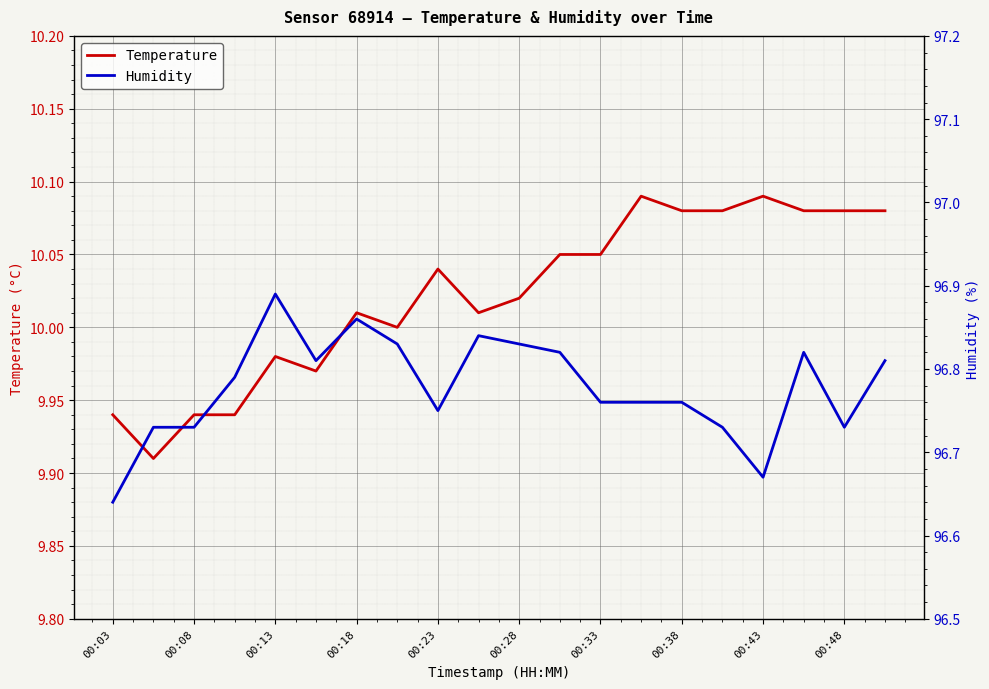

Is it true that Temperature equals 2.9 at 00:08?

False